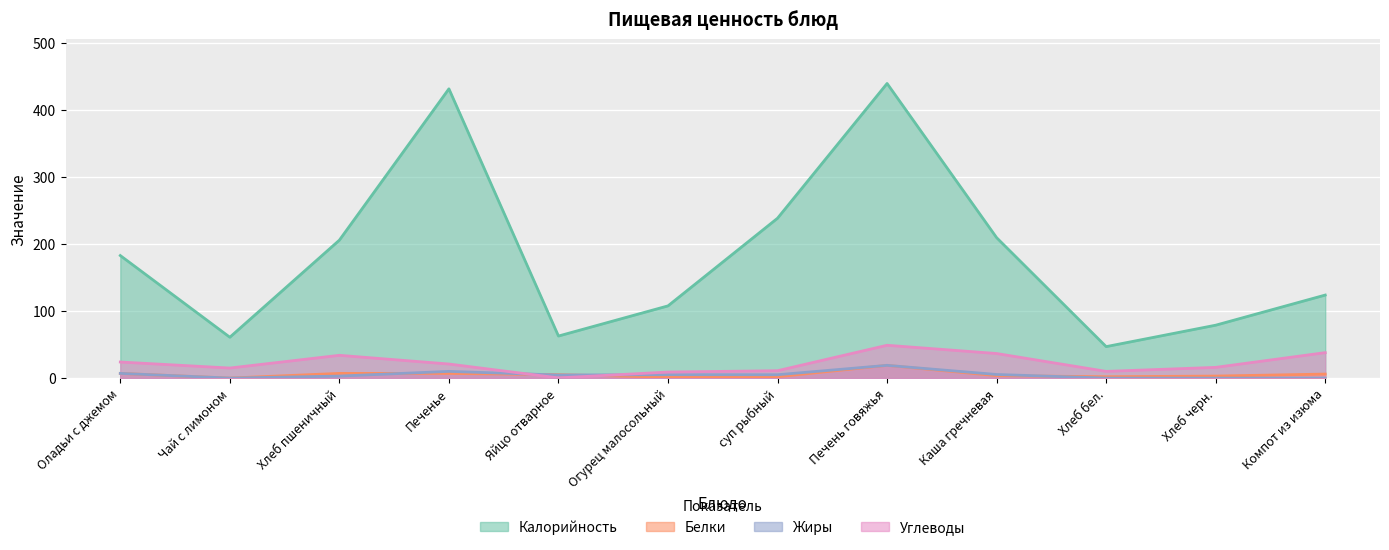

Between Хлеб черн. and Огурец малосольный, which is larger?

Огурец малосольный